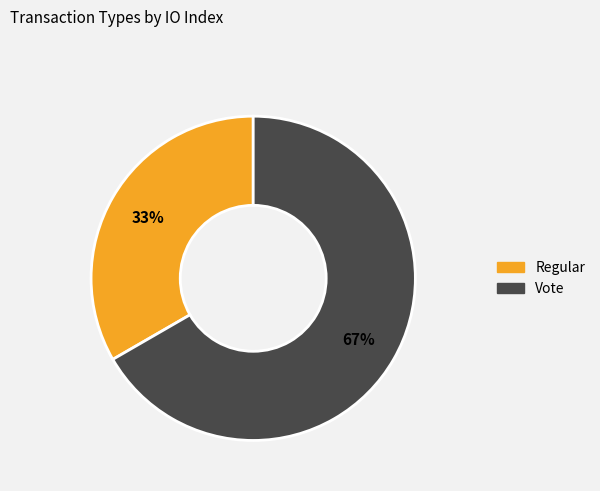

What is the largest slice in the pie chart?

Vote